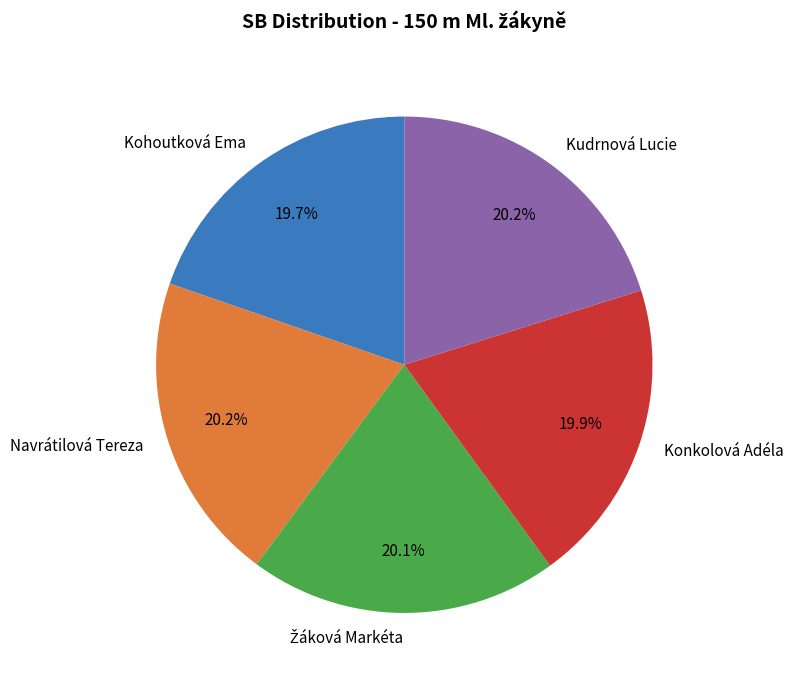

Is there any slice that represents more than half of the pie?

No